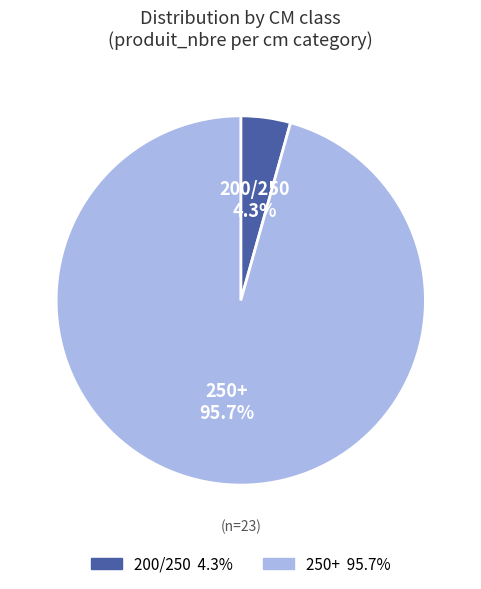

Is there a majority slice in this chart?

Yes